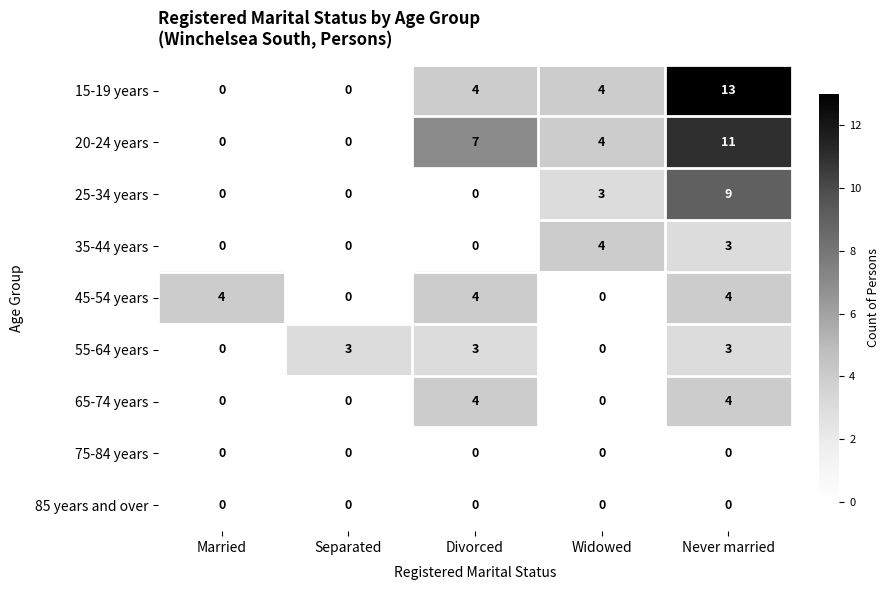

Read the 55-64 years value at Divorced.

3